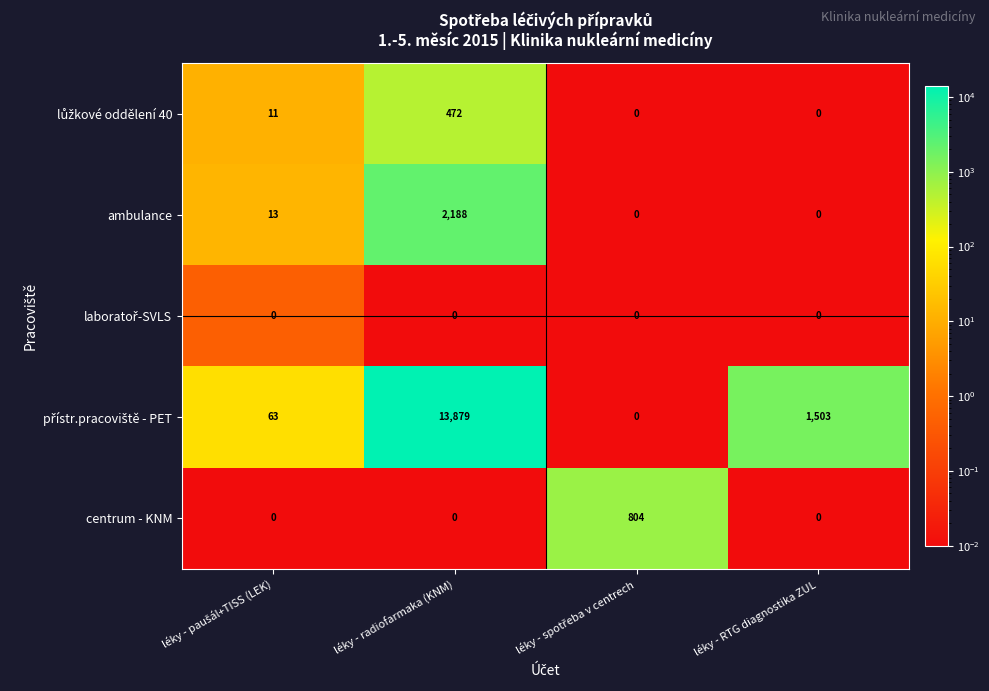

True or false: ambulance has a value of 3576 at léky - radiofarmaka (KNM).

False